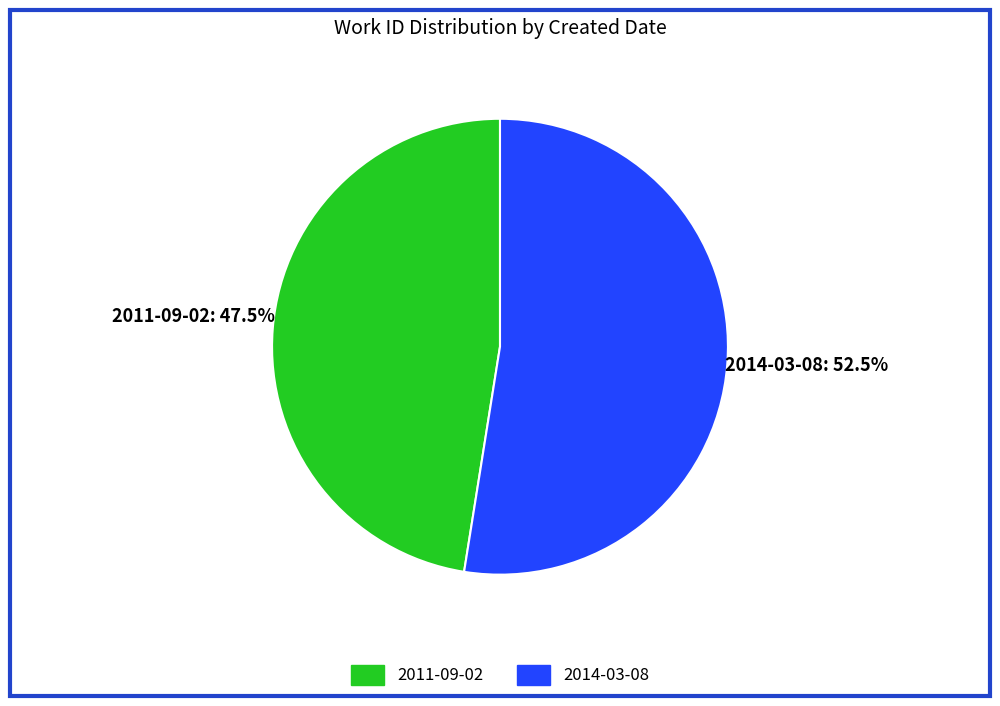

Approximately how many times larger is the value at 2014-03-08 compared to 2011-09-02?

1.1